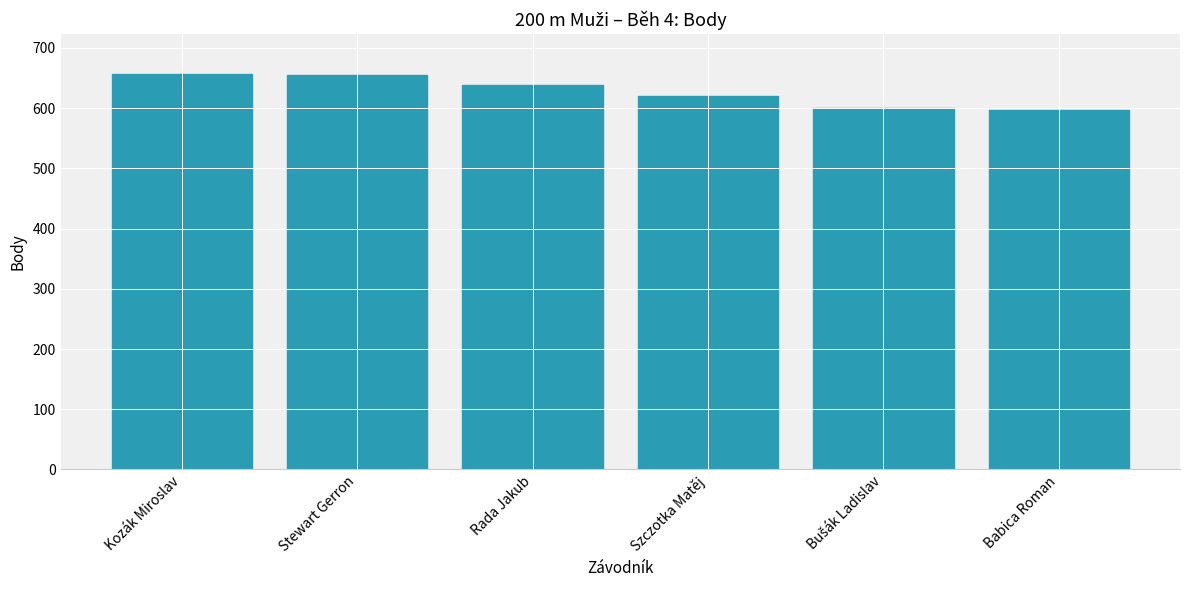

What value does the data have at Rada Jakub, to the nearest 10?

640